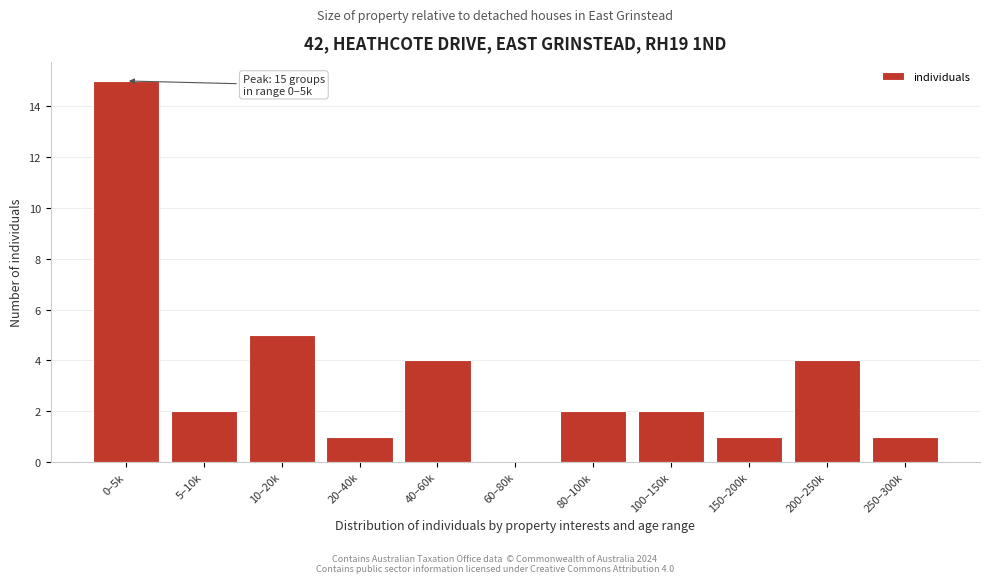

Reading left to right, what are all the values shown in this chart?

0–5k=15	5–10k=2	10–20k=5	20–40k=1	40–60k=4	60–80k=0	80–100k=2	100–150k=2	150–200k=1	200–250k=4	250–300k=1